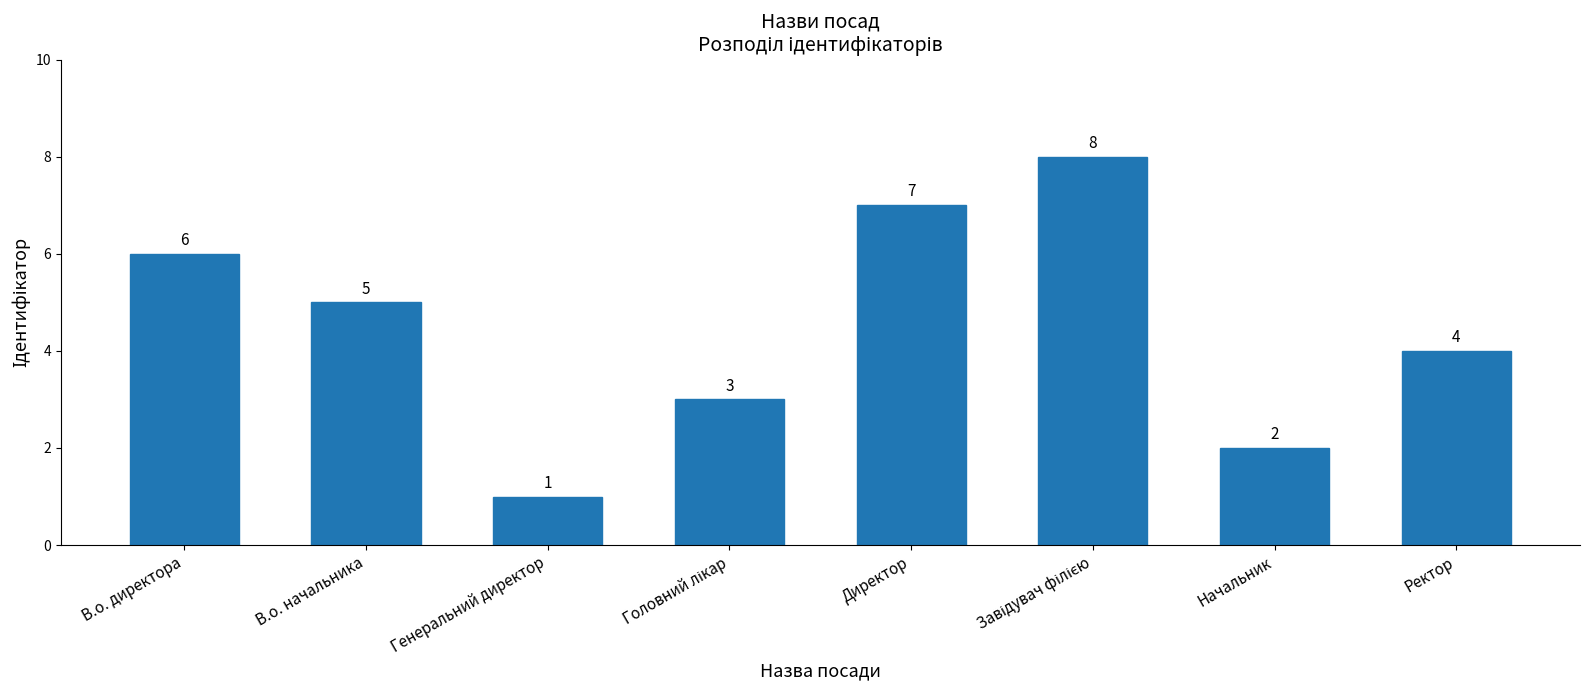

What is the approximate value at Ректор?

4